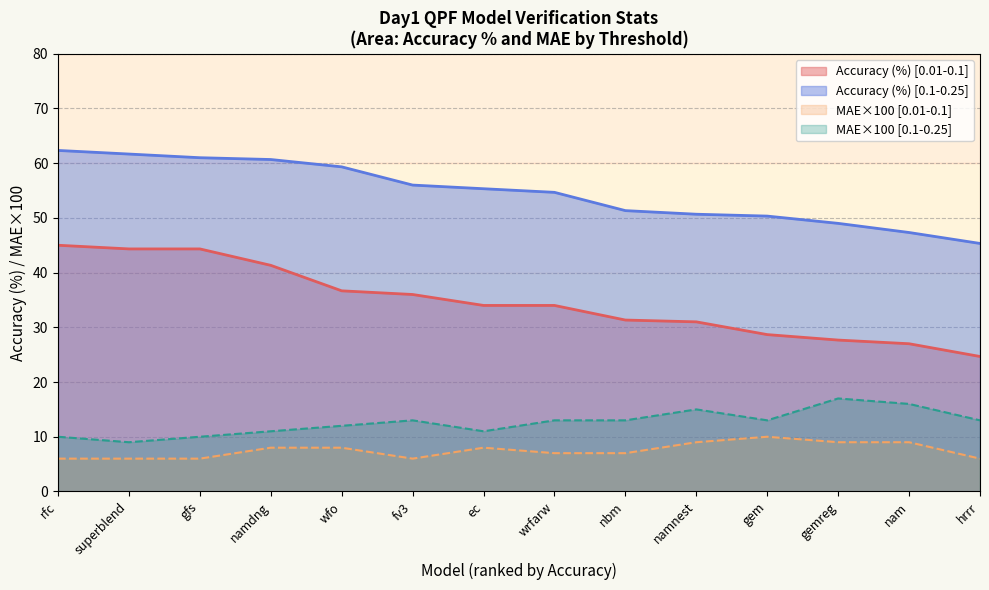

Which series has the largest total across all categories?

Accuracy (%) [0.1-0.25]